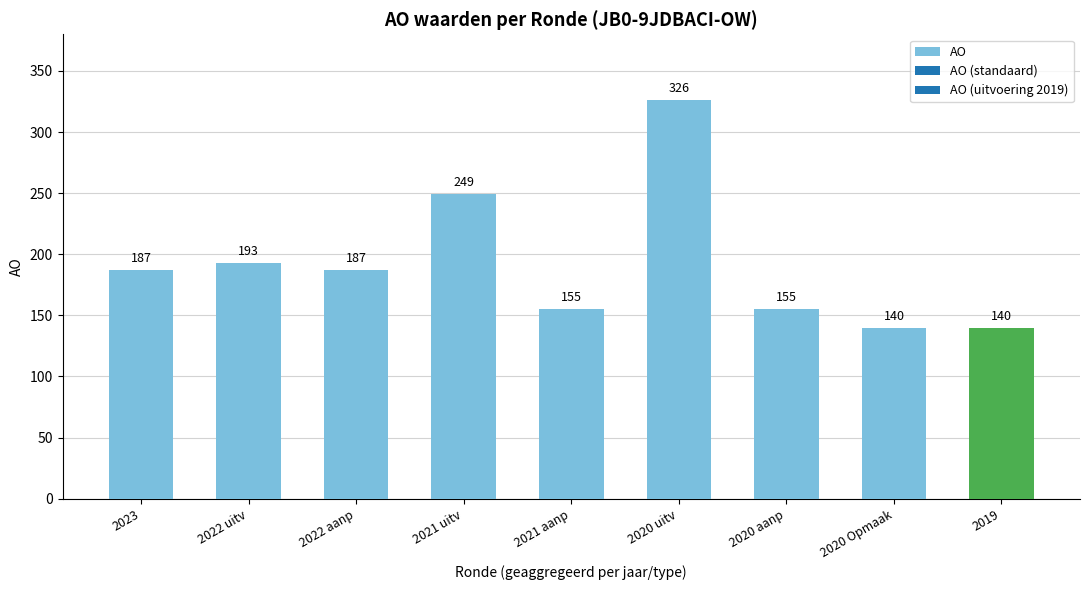

The value at 2020 aanp is 155. True or false?

True